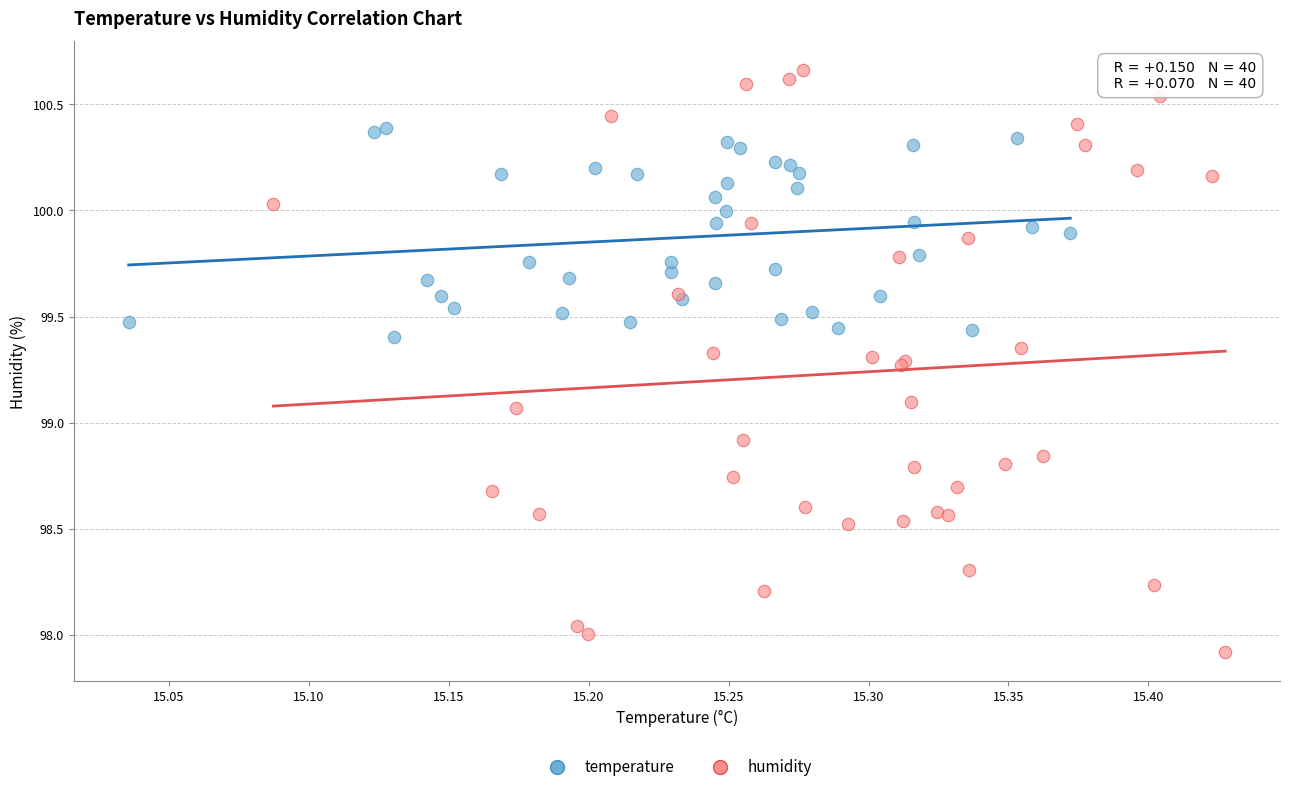

Which series has the largest Y range (max minus min)?

humidity